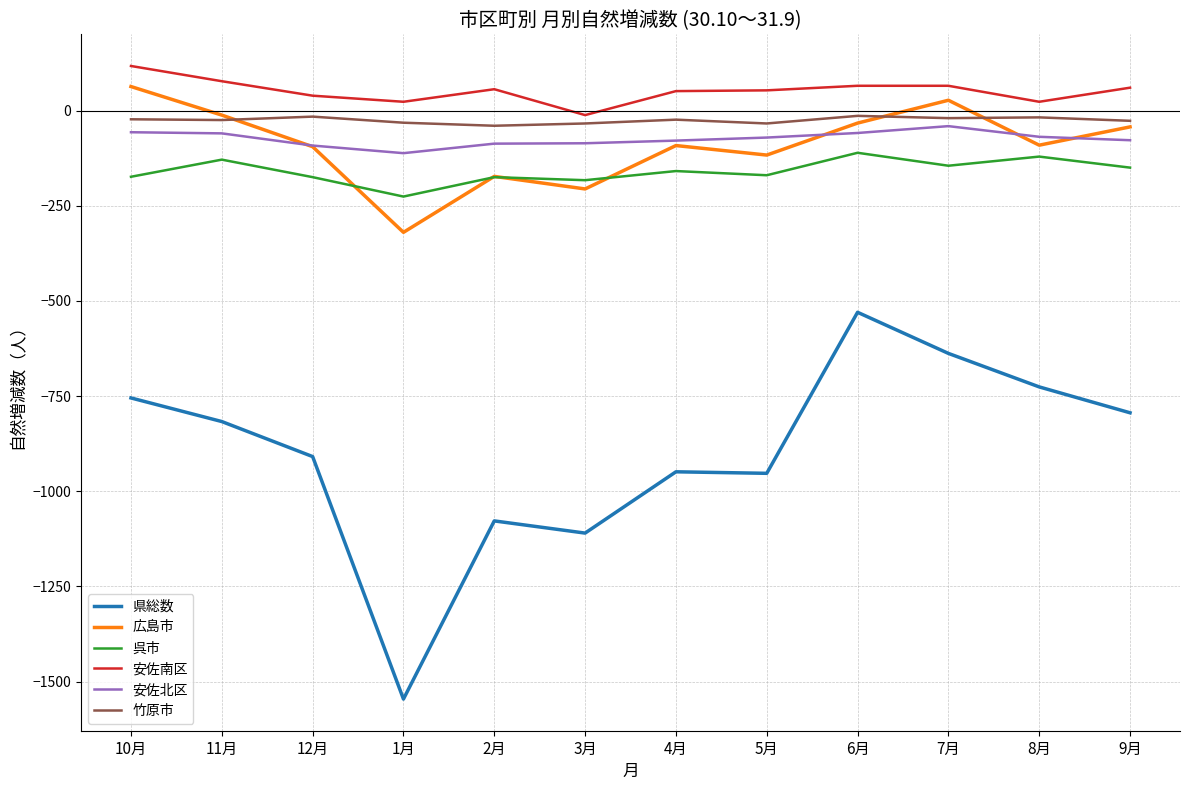

At which category does the chart reach its minimum across all series?

1月